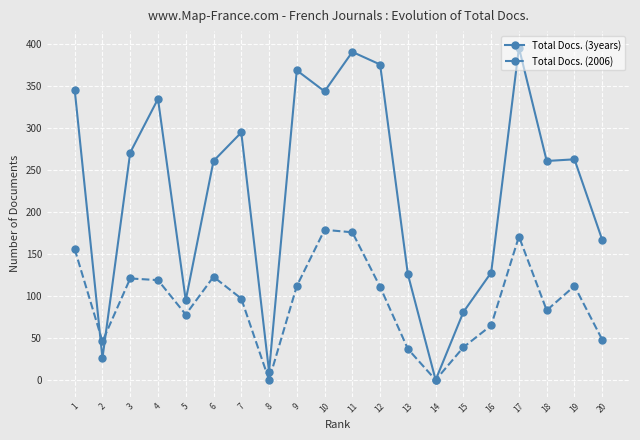

How many values in the Total Docs. (3years) series are below 263?

10